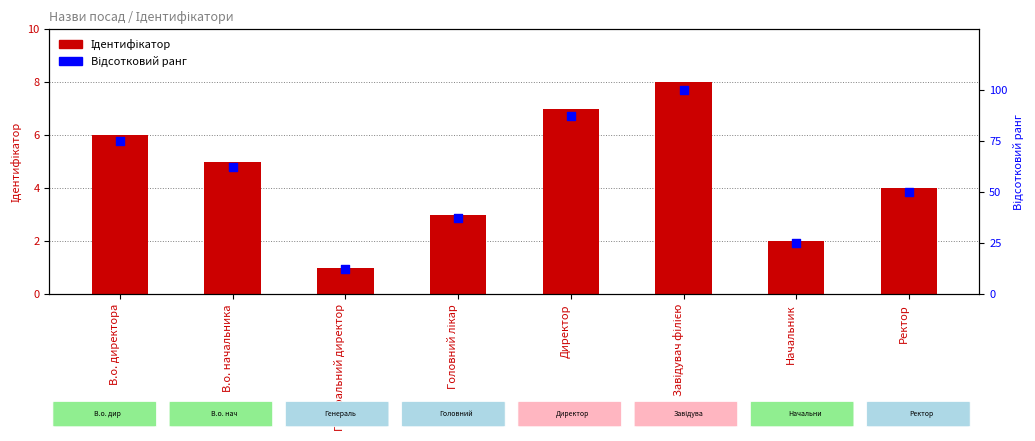

At how many categories does at least one series exceed 71?

3